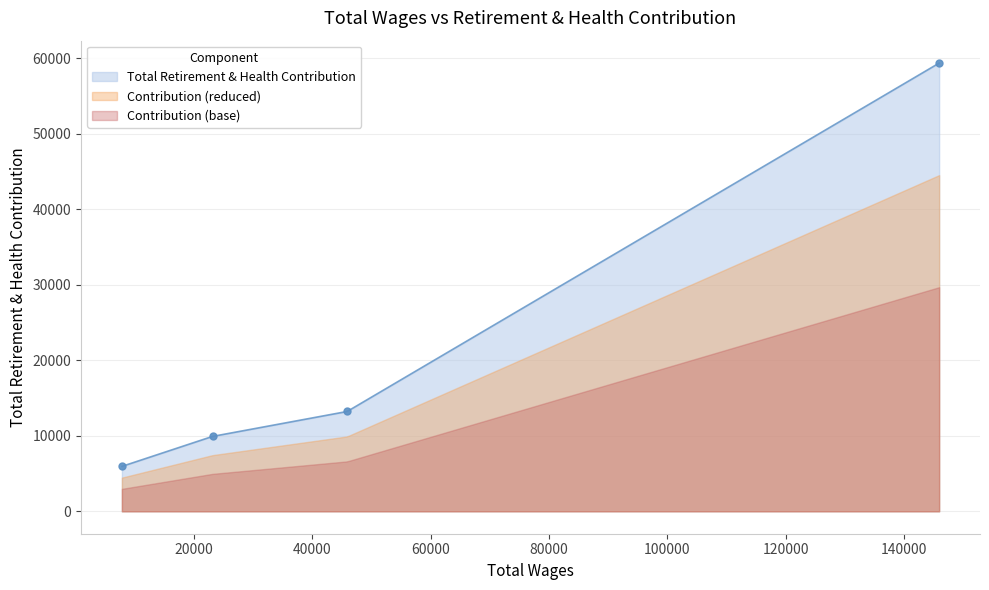

Reading right to left, list all the values displayed in this chart.

7797.0=5949	23117.0=9919	45882.0=13222	145971.0=59363